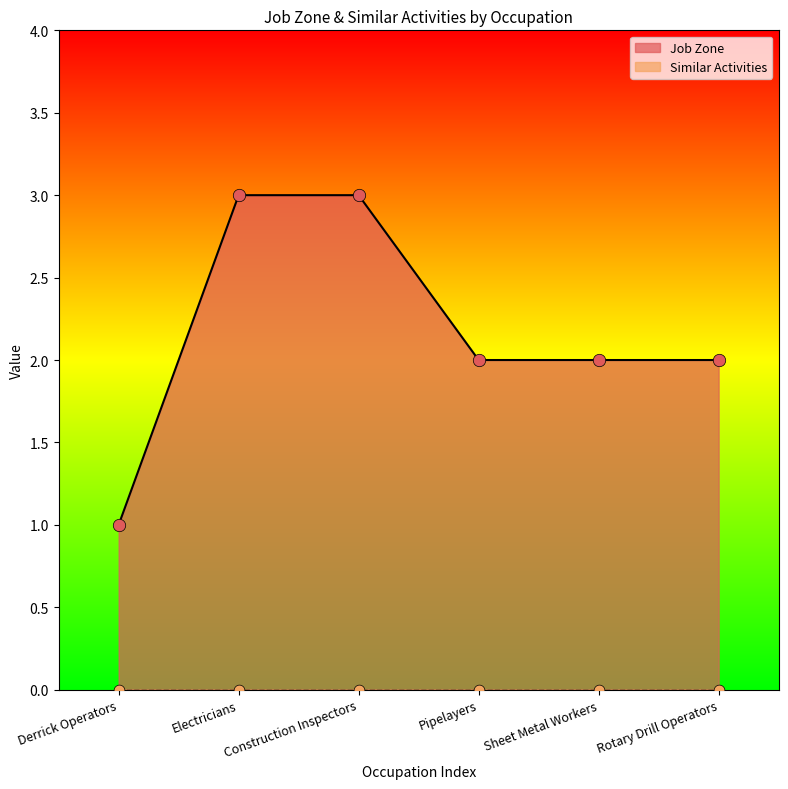

What is the change in value from Derrick Operators to Rotary Drill Operators?

+1